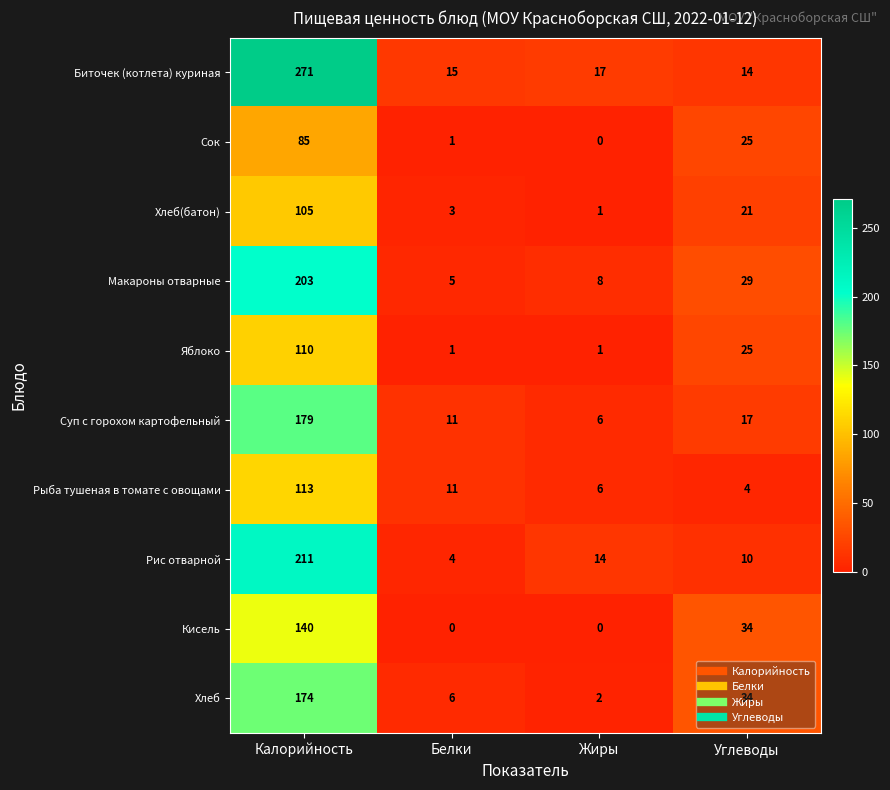

What is the difference between the maximum and minimum values in the Макароны отварные series?

198